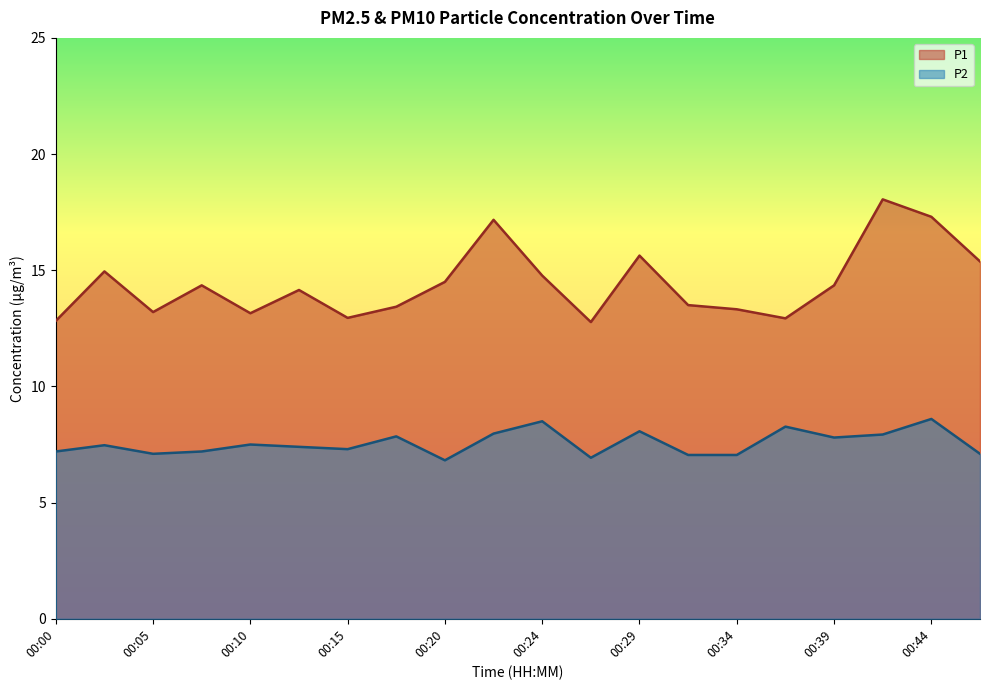

Reading left to right, extract all data points from this chart.

P1: 00:00=12.8	00:03=14.9	00:05=13.2	00:07=14.3	00:10=13.2	00:12=14.2	00:15=12.9	00:17=13.4	00:20=14.5	00:22=17.2	00:24=14.8	00:27=12.8	00:29=15.6	00:32=13.5	00:34=13.3	00:37=12.9	00:39=14.3	00:42=18.1	00:44=17.3	00:46=15.4
P2: 00:00=7.2	00:03=7.5	00:05=7.1	00:07=7.2	00:10=7.5	00:12=7.4	00:15=7.3	00:17=7.8	00:20=6.8	00:22=8.0	00:24=8.5	00:27=6.9	00:29=8.1	00:32=7.0	00:34=7.0	00:37=8.3	00:39=7.8	00:42=7.9	00:44=8.6	00:46=7.1